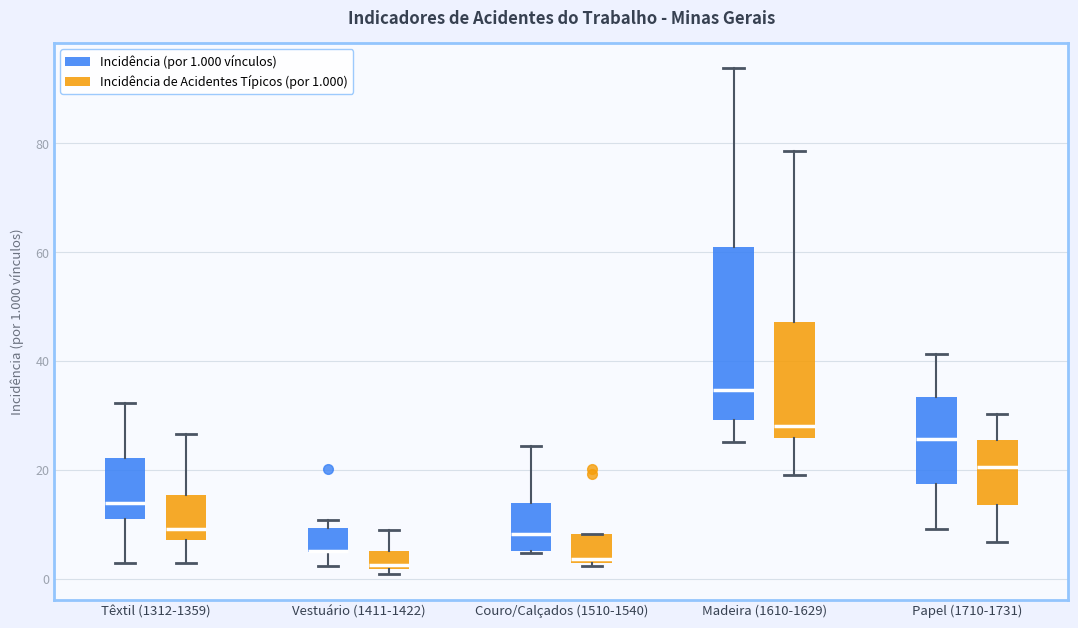

Reading left to right, read every box against the y-axis: the position of its median line, the range the box covers, and the ends of its whiskers. The values are not printed on the chart, so give them approximately, as read against the axis.

Têxtil (1312-1359) (Incidência (por 1.000 vínculos)): median 14, box 12 to 22, whiskers 4 to 32
Têxtil (1312-1359) (Incidência de Acidentes Típicos (por 1.000)): median 10, box 8 to 16, whiskers 4 to 26
Vestuário (1411-1422) (Incidência (por 1.000 vínculos)): median 6 (drawn on the box's lower edge), box 4 to 10, whiskers 2 to 10 (just above the box's upper edge)
Vestuário (1411-1422) (Incidência de Acidentes Típicos (por 1.000)): median 2 (just above the box's lower edge), box 2 to 6, whiskers 0 to 8
Couro/Calçados (1510-1540) (Incidência (por 1.000 vínculos)): median 8, box 6 to 14, whiskers 4 to 24
Couro/Calçados (1510-1540) (Incidência de Acidentes Típicos (por 1.000)): median 4 (just above the box's lower edge), box 4 to 8, whiskers 2 to 8
Madeira (1610-1629) (Incidência (por 1.000 vínculos)): median 34, box 30 to 60, whiskers 26 to 94
Madeira (1610-1629) (Incidência de Acidentes Típicos (por 1.000)): median 28, box 26 to 48, whiskers 20 to 78
Papel (1710-1731) (Incidência (por 1.000 vínculos)): median 26, box 18 to 34, whiskers 10 to 42
Papel (1710-1731) (Incidência de Acidentes Típicos (por 1.000)): median 20, box 14 to 26, whiskers 6 to 30